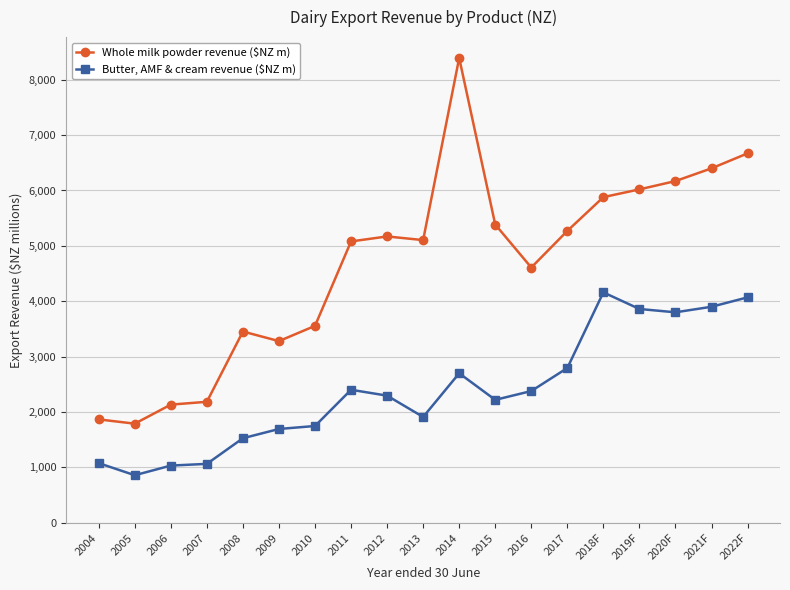

At how many categories does at least one series exceed 5649?

6